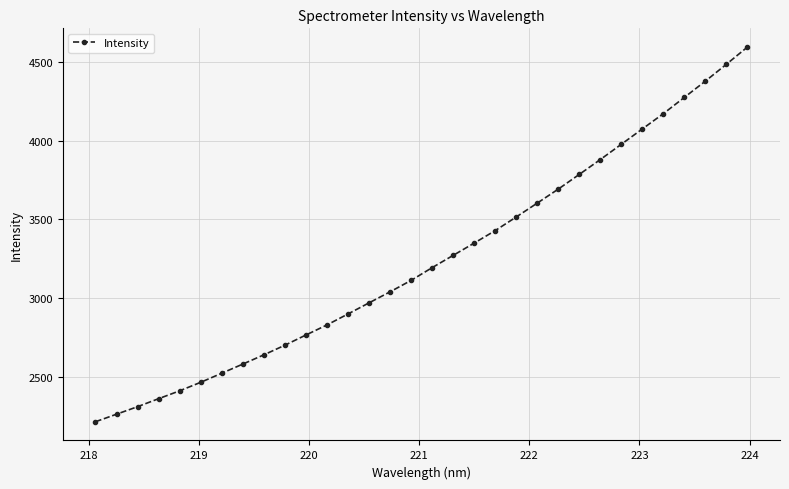

What is the sum of all values?

103754.1